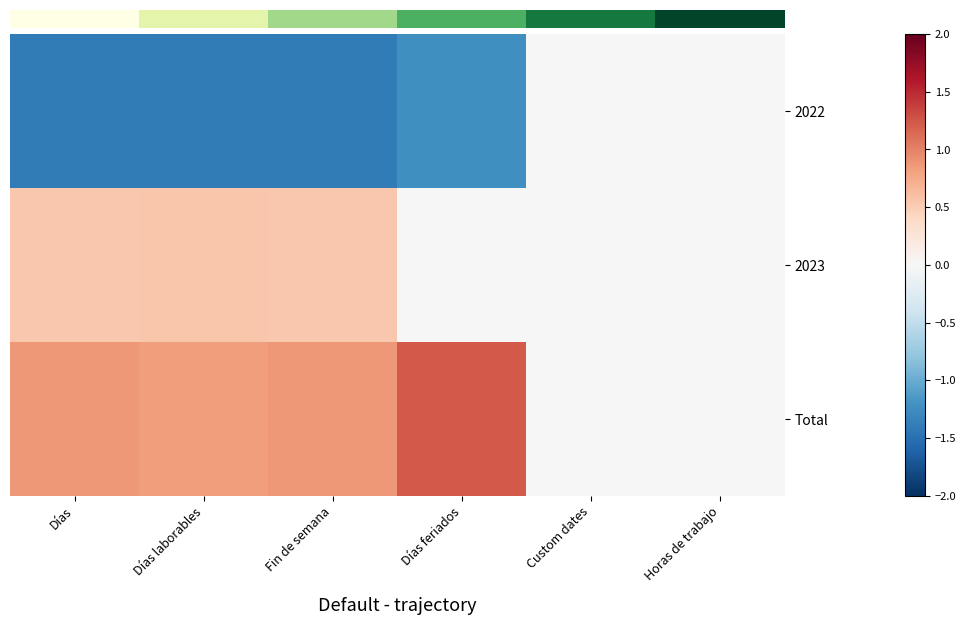

How many categories are shown in the chart?

6